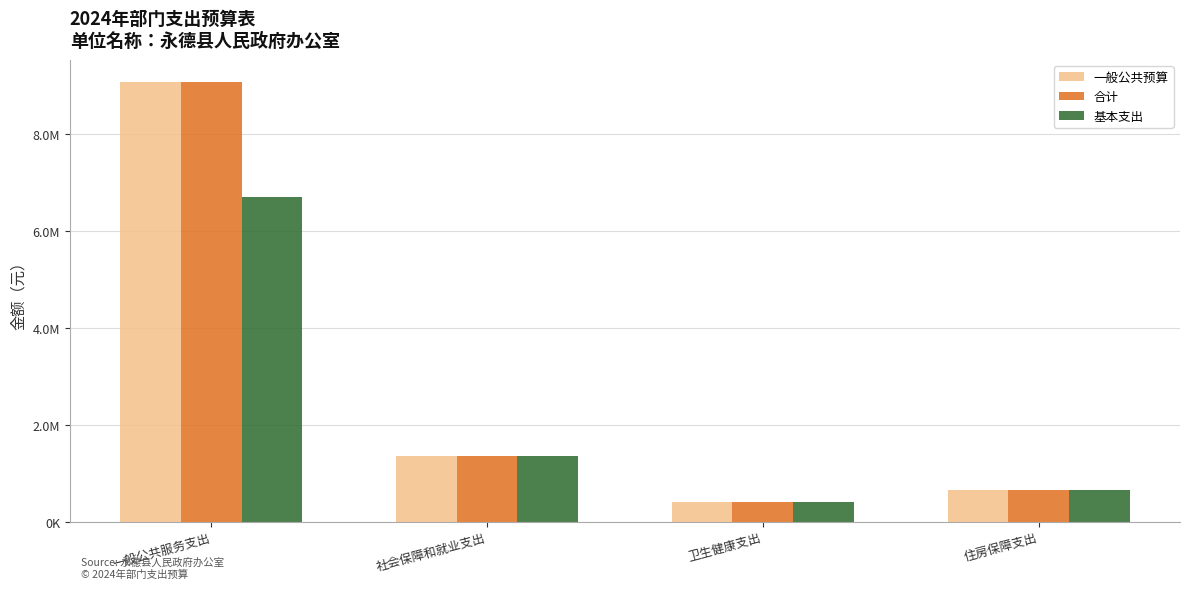

What are all the series names shown in the legend?

一般公共预算, 合计, 基本支出